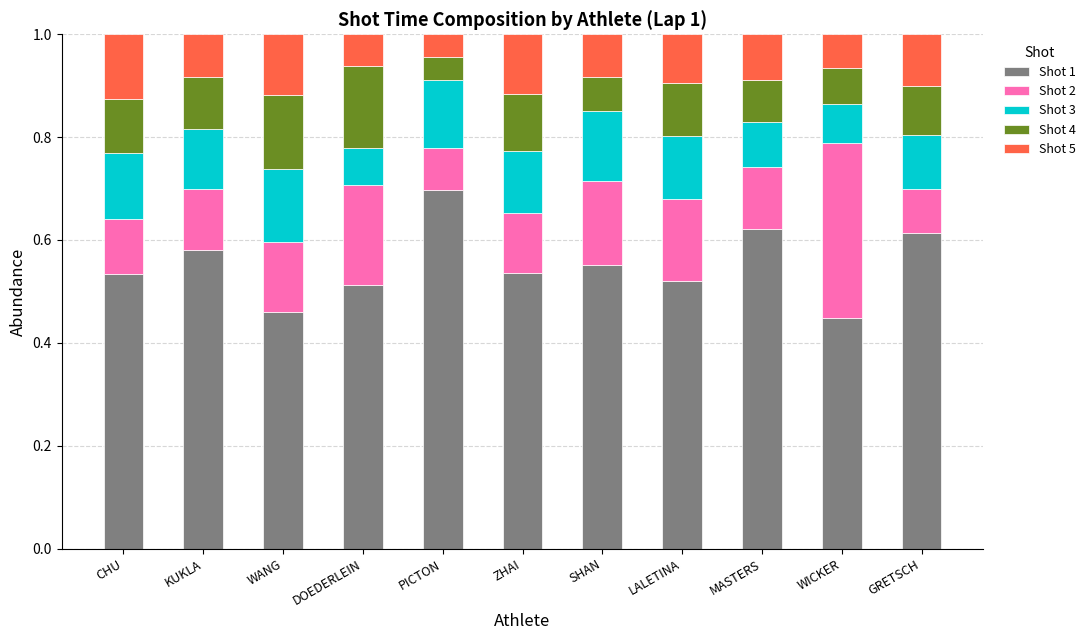

At which label does Shot 1 reach its peak?

PICTON